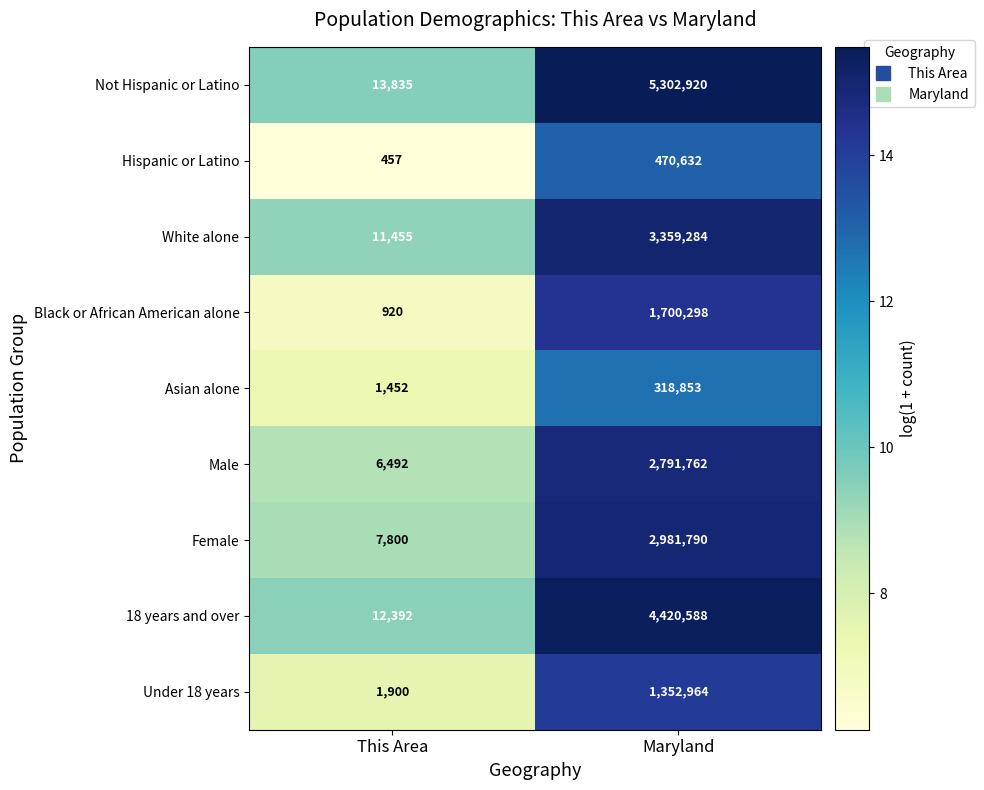

Which series has the largest range (max minus min)?

Not Hispanic or Latino